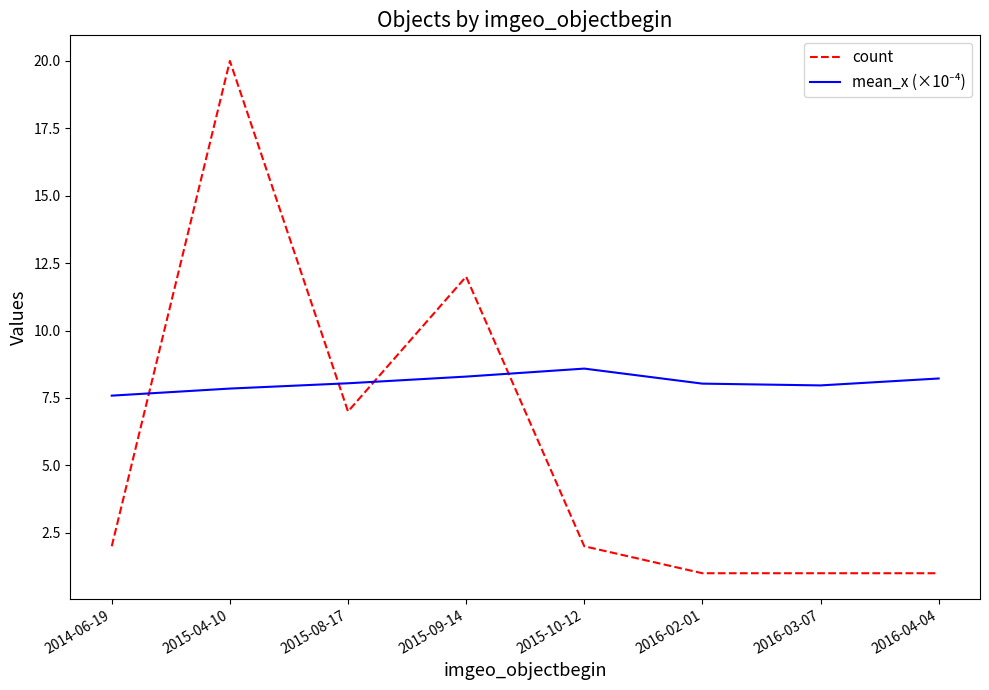

Where is count nearest to the value 10?

2015-09-14